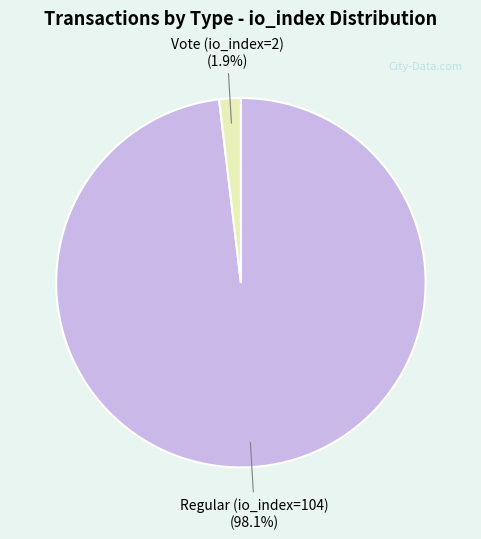

Is the sum of Regular (io_index=104) and Vote (io_index=2) greater than half?

Yes